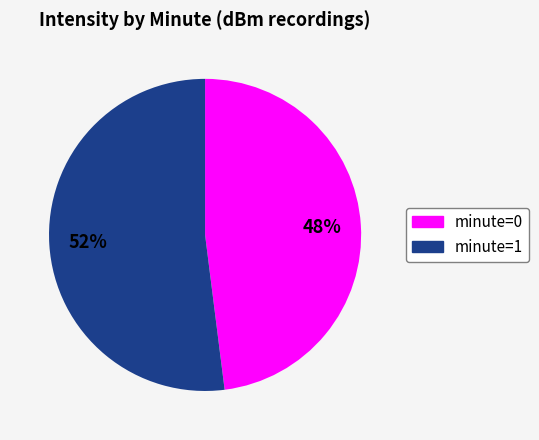

Is there any slice that represents more than half of the pie?

Yes